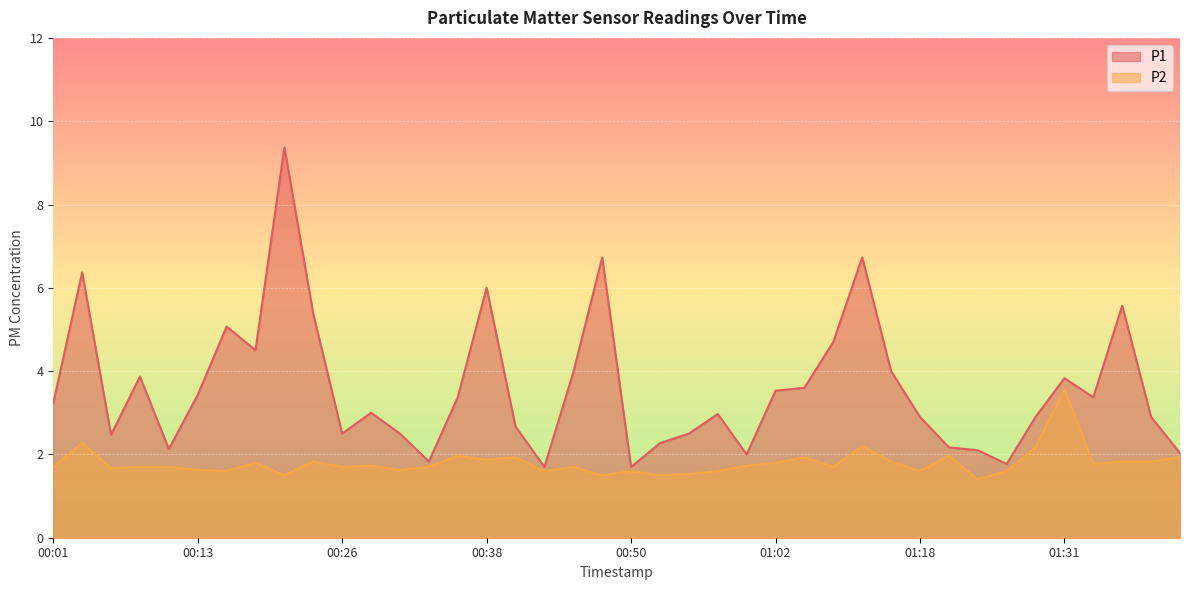

Is the value of P2 at 00:23 greater than the value of P1 at 00:28?

No